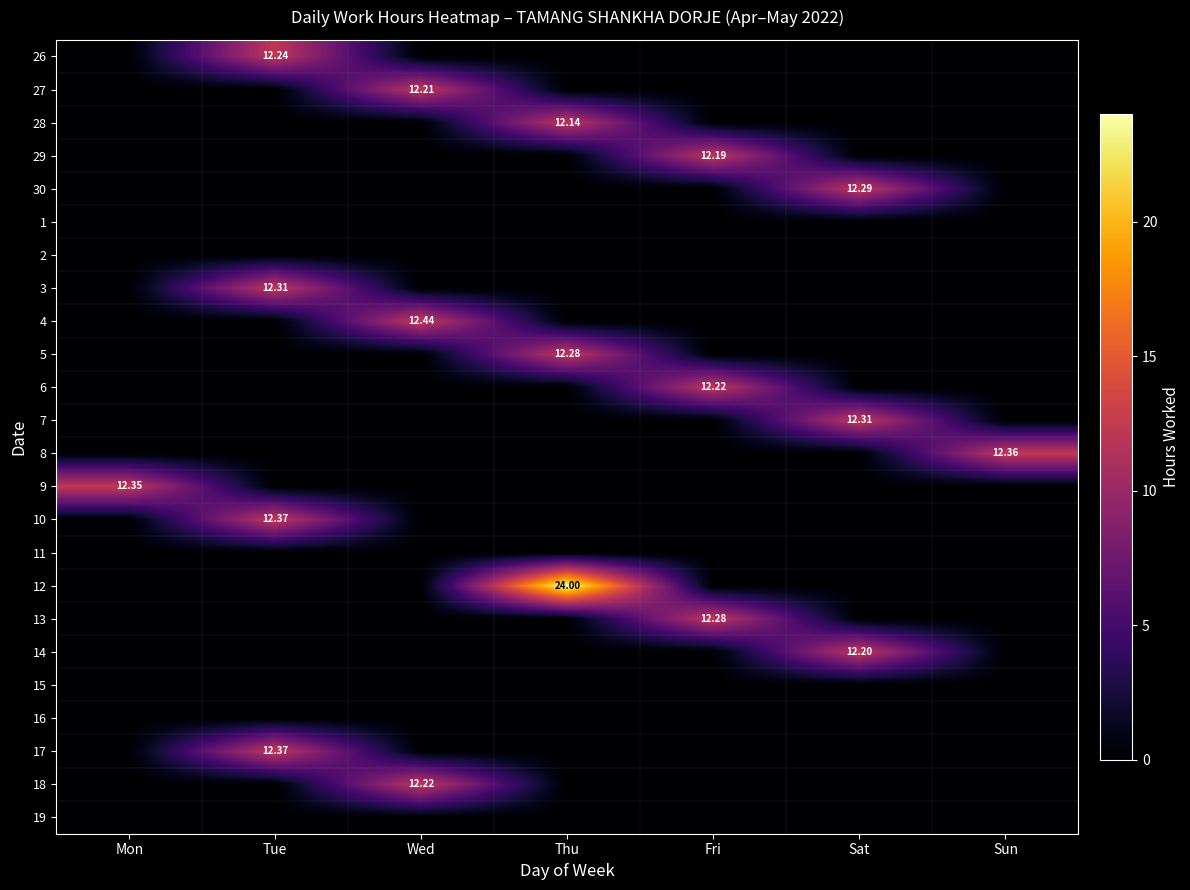

What is the total value across all series at Tue?

49.3